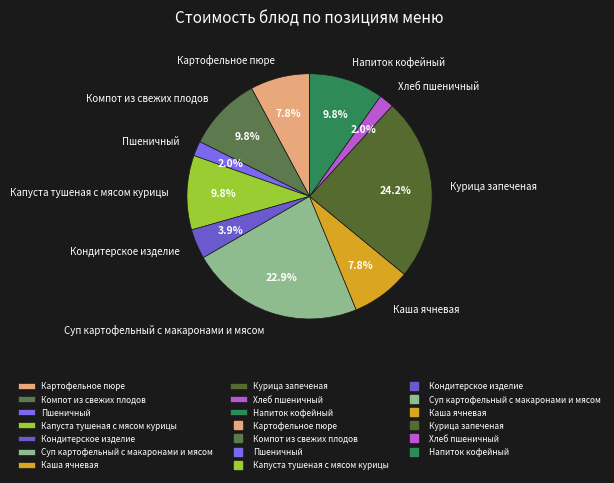

What percentage do Картофельное пюре and Напиток кофейный together represent?

17.6%